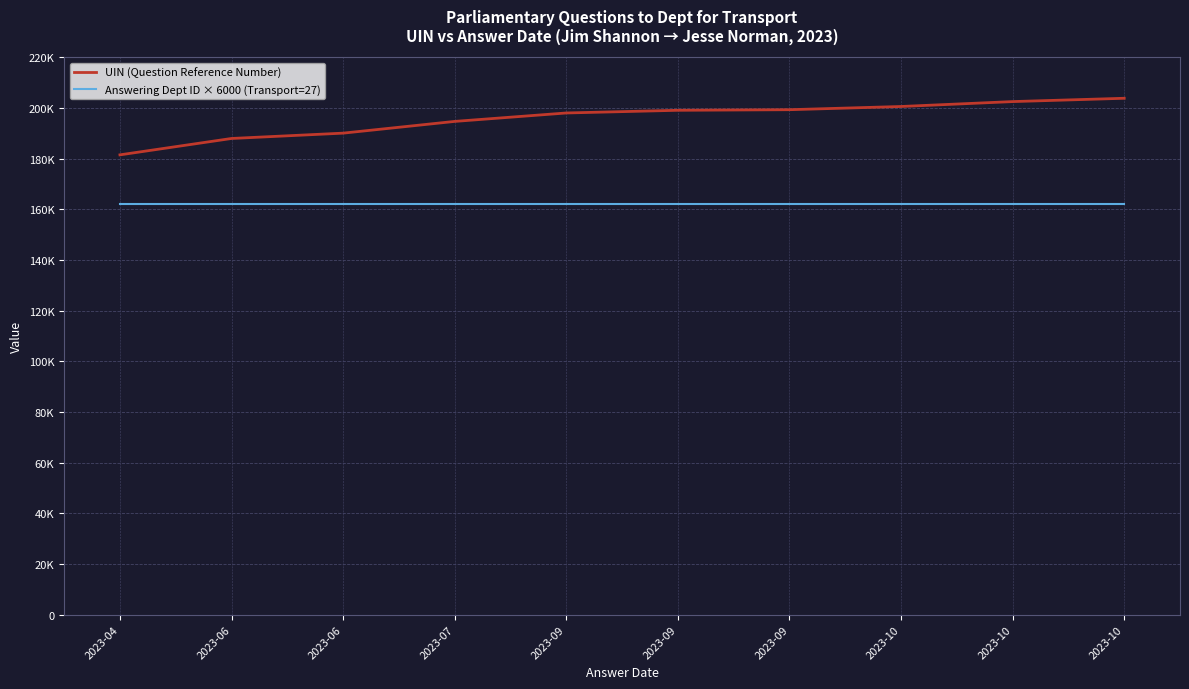

True or false: UIN (Question Reference Number) has more than 2 interior local peaks.

False